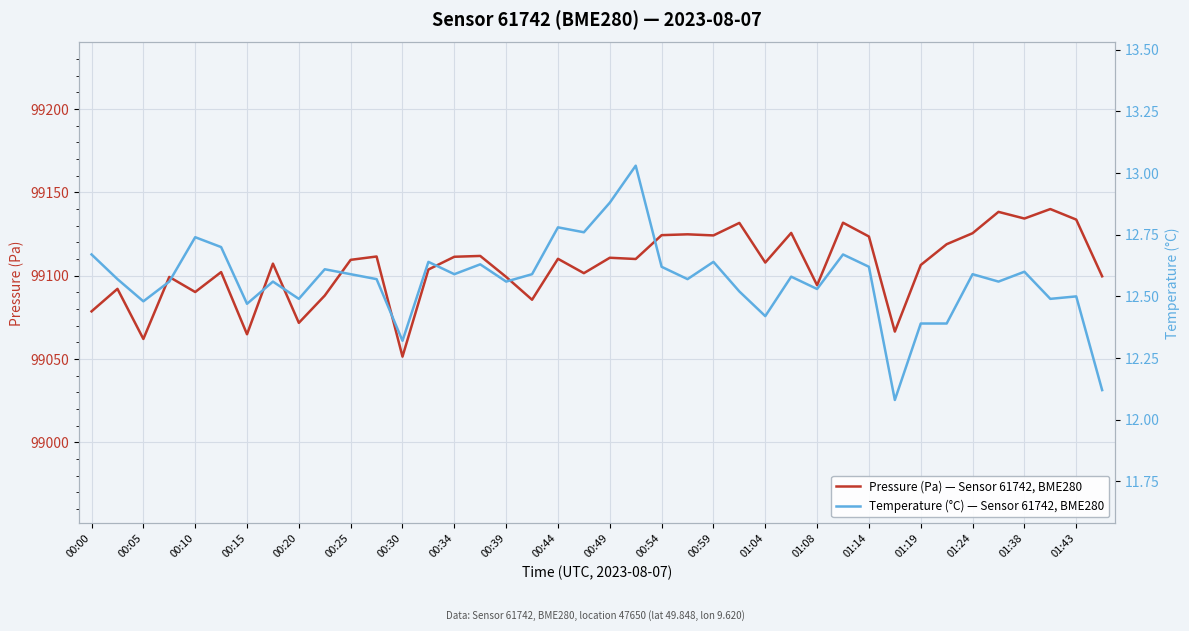

How many lines are shown in the chart?

2